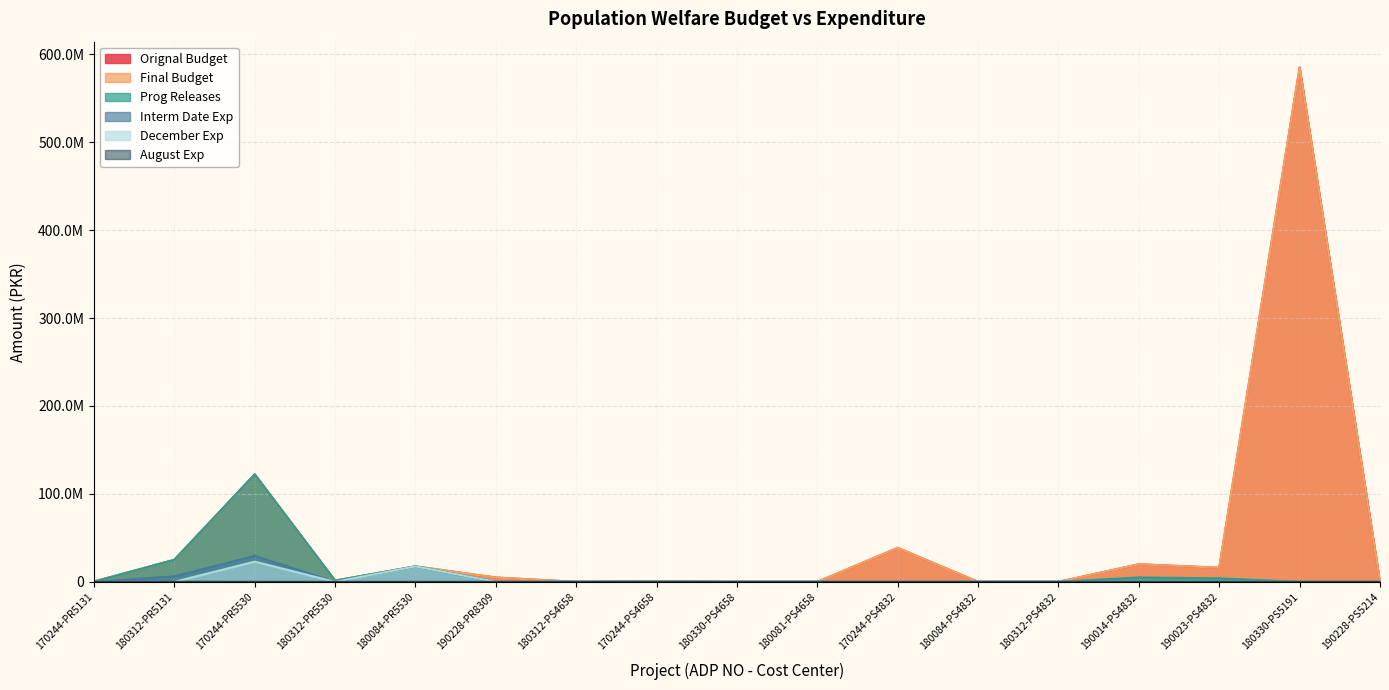

How many positive values does the Final Budget series have?

13